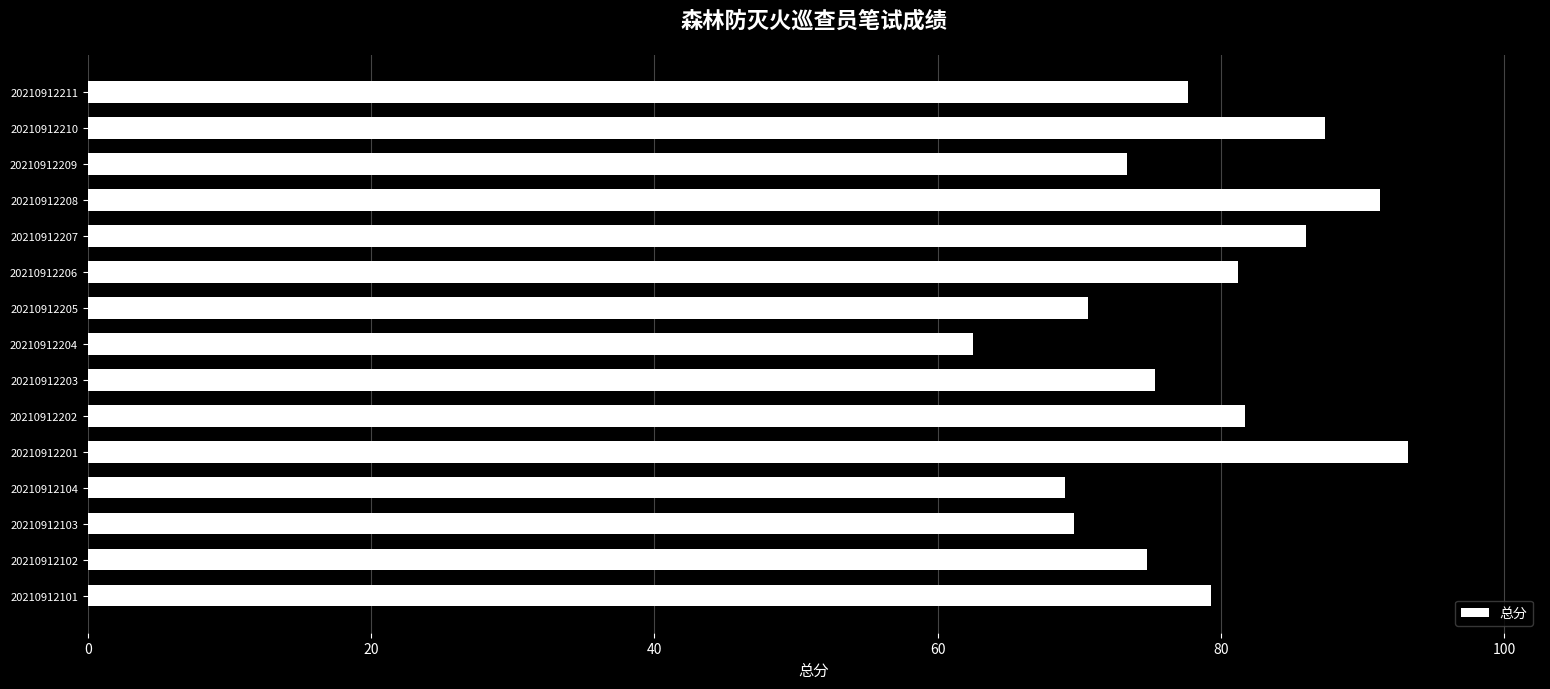

What is the average value?

78.2